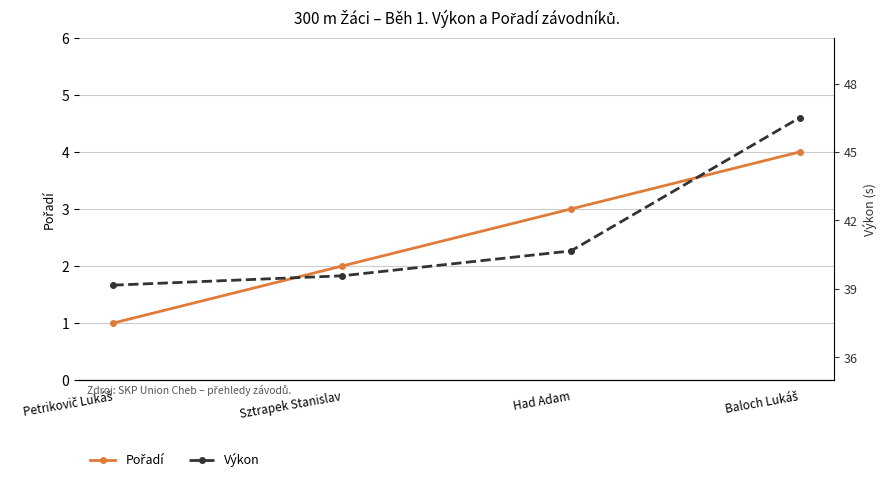

Reading right to left, what are all the values shown in this chart?

Pořadí: 4.0	3.0	2.0	1.0
Výkon: 46.5	40.7	39.6	39.2